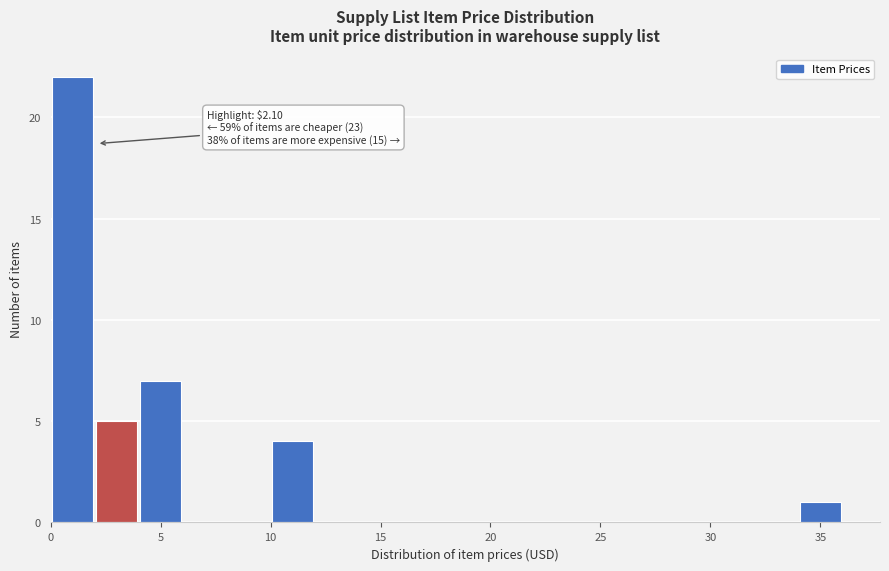

Over which range of the x-axis is the bar tallest?

0 to 2